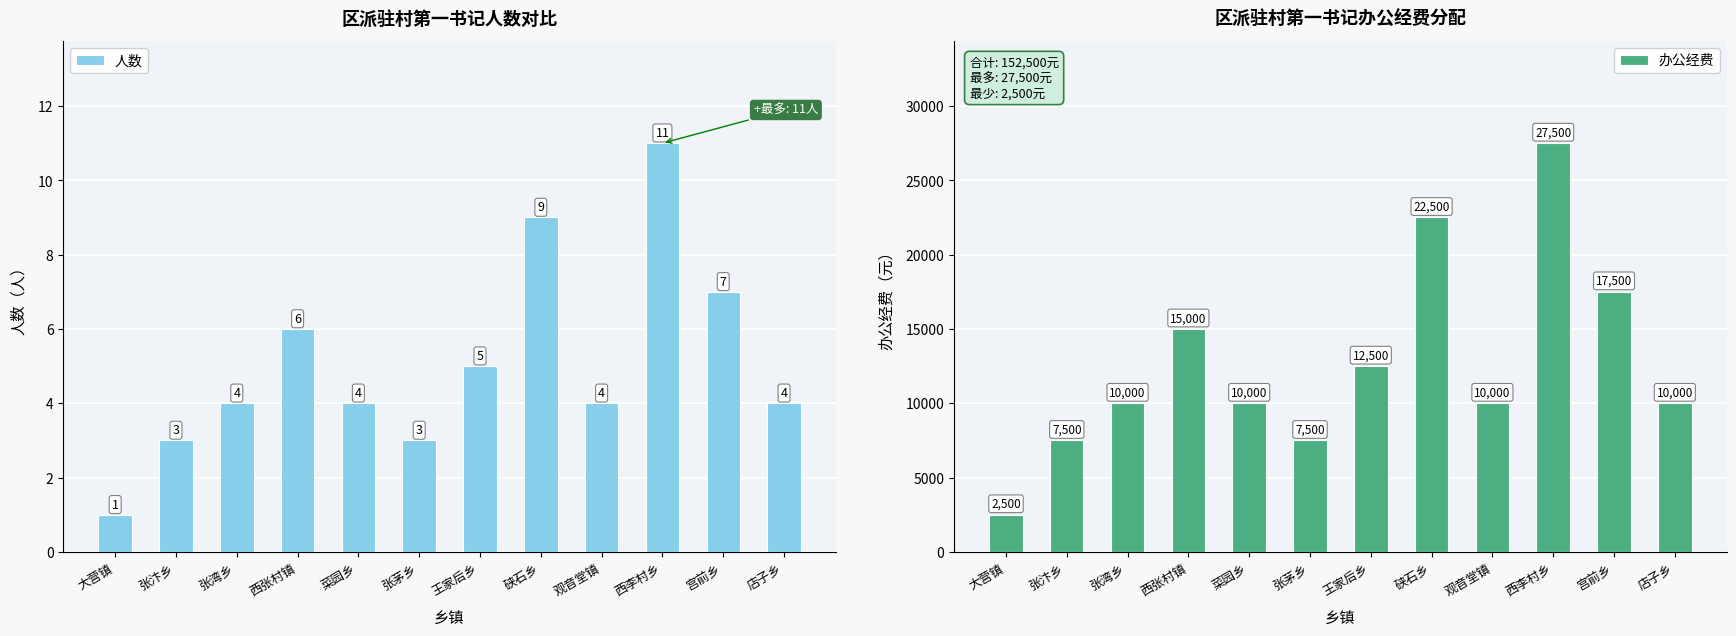

Reading left to right, transcribe all the data shown in this chart.

人数: 大营镇=1	张汴乡=3	张湾乡=4	西张村镇=6	菜园乡=4	张茅乡=3	王家后乡=5	硖石乡=9	观音堂镇=4	西李村乡=11	宫前乡=7	店子乡=4
办公经费: 大营镇=2500	张汴乡=7500	张湾乡=10000	西张村镇=15000	菜园乡=10000	张茅乡=7500	王家后乡=12500	硖石乡=22500	观音堂镇=10000	西李村乡=27500	宫前乡=17500	店子乡=10000